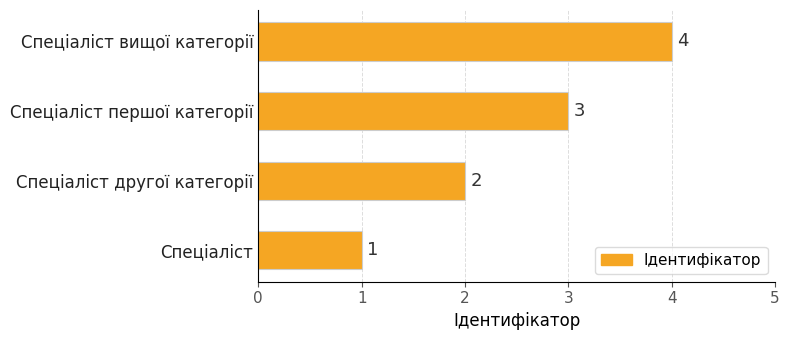

Rank the categories by value from lowest to highest.

Спеціаліст, Спеціаліст другої категорії, Спеціаліст першої категорії, Спеціаліст вищої категорії